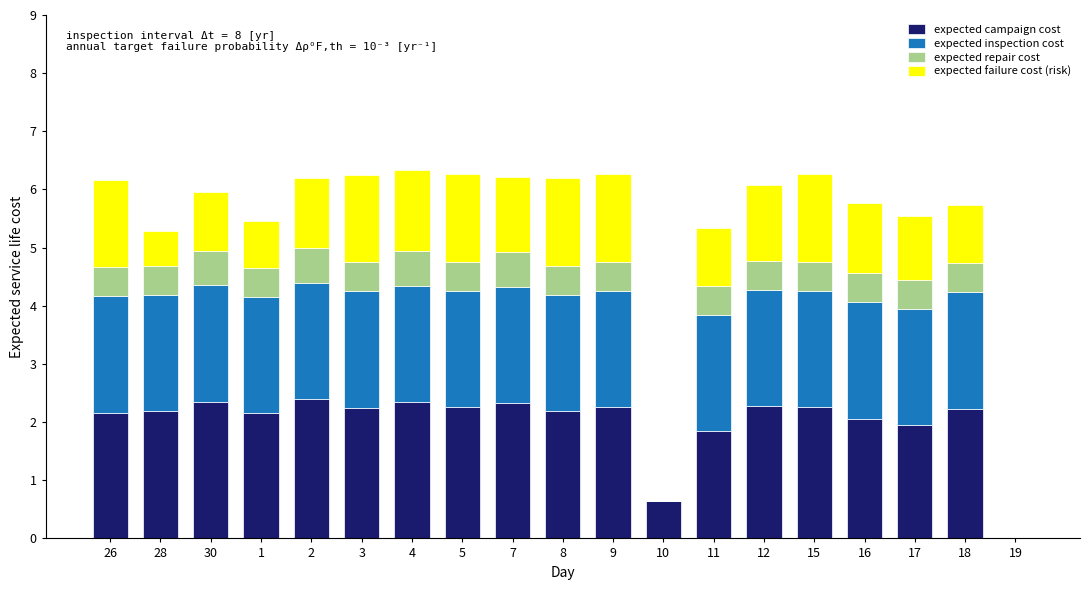

What is the maximum value for expected campaign cost?

2.4